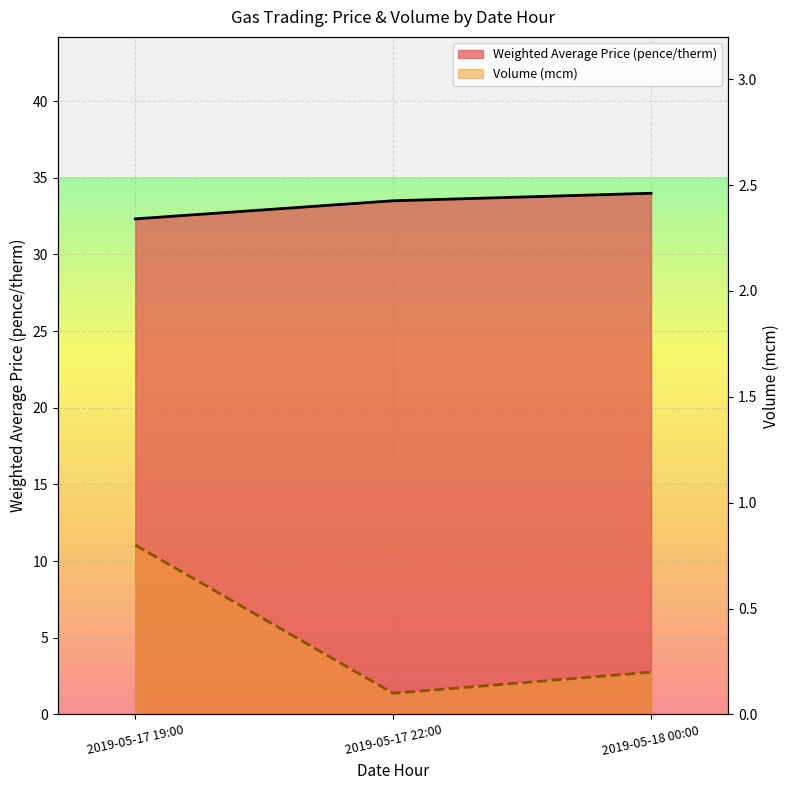

The value of Weighted Average Price (pence/therm) at 2019-05-17 22:00 is 33.5. True or false?

True